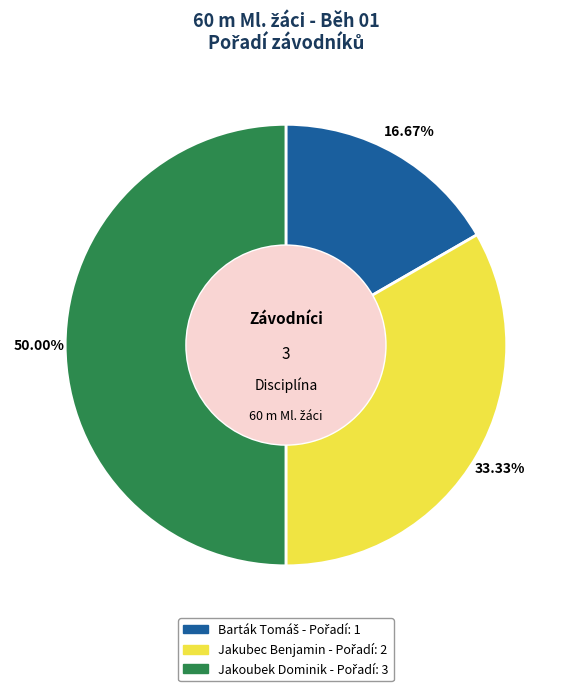

Which slice is the largest?

Jakoubek Dominik